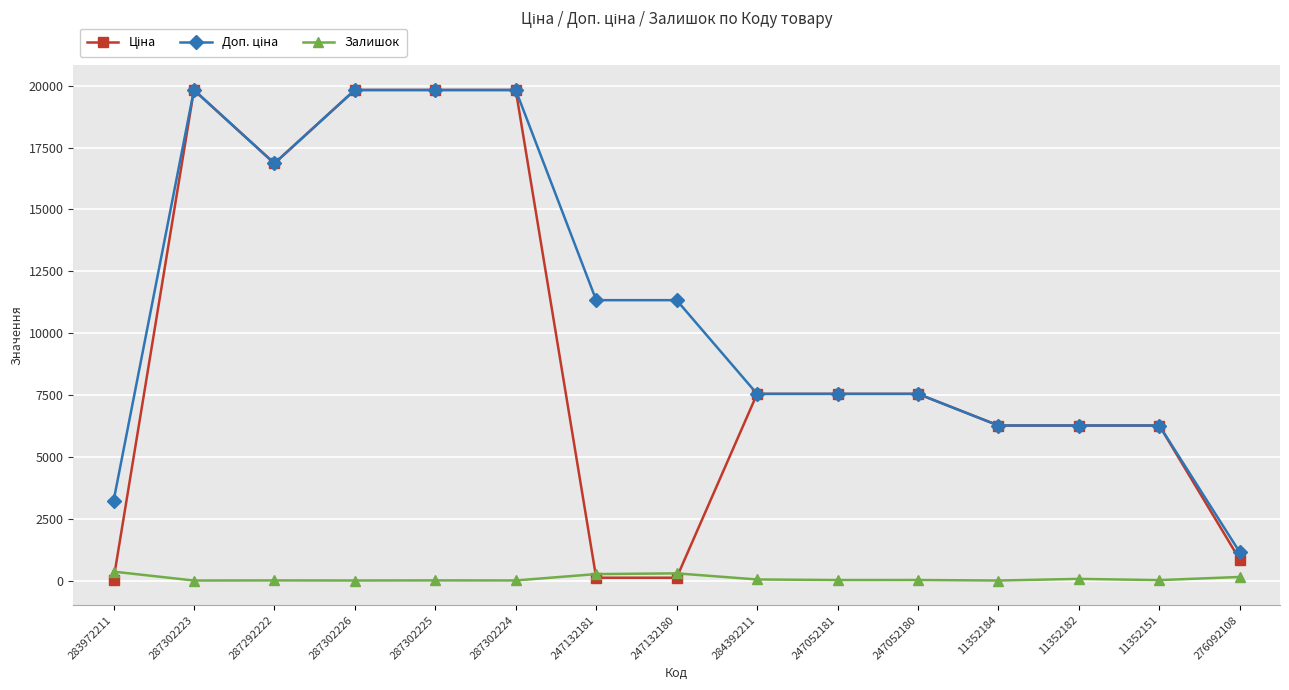

How many categories are shown in the chart?

15